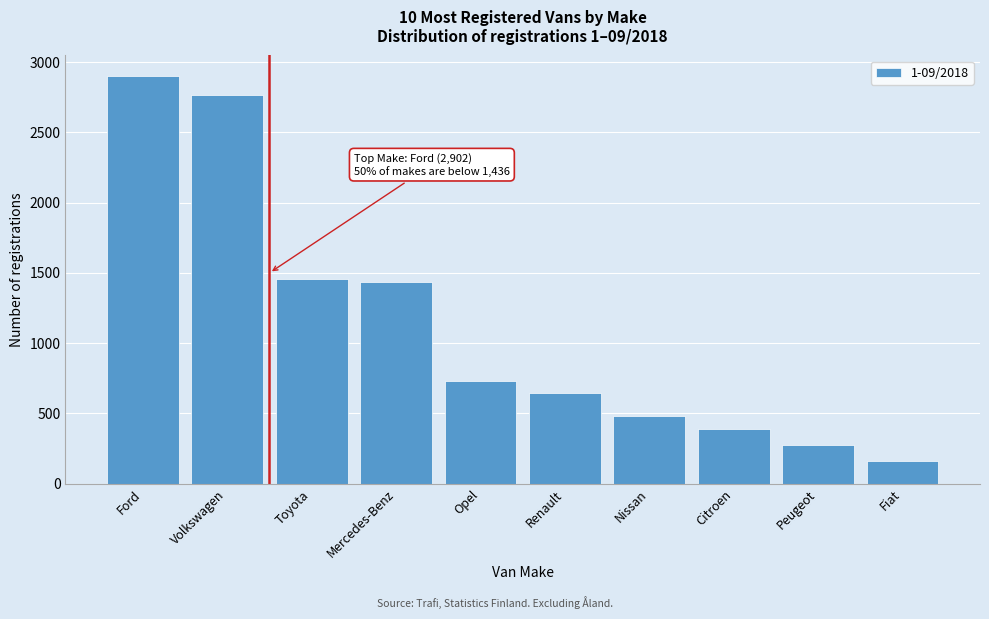

Reading left to right, what are all the values shown in this chart?

Ford=2902	Volkswagen=2766	Toyota=1456	Mercedes-Benz=1436	Opel=731	Renault=644	Nissan=484	Citroen=387	Peugeot=278	Fiat=165